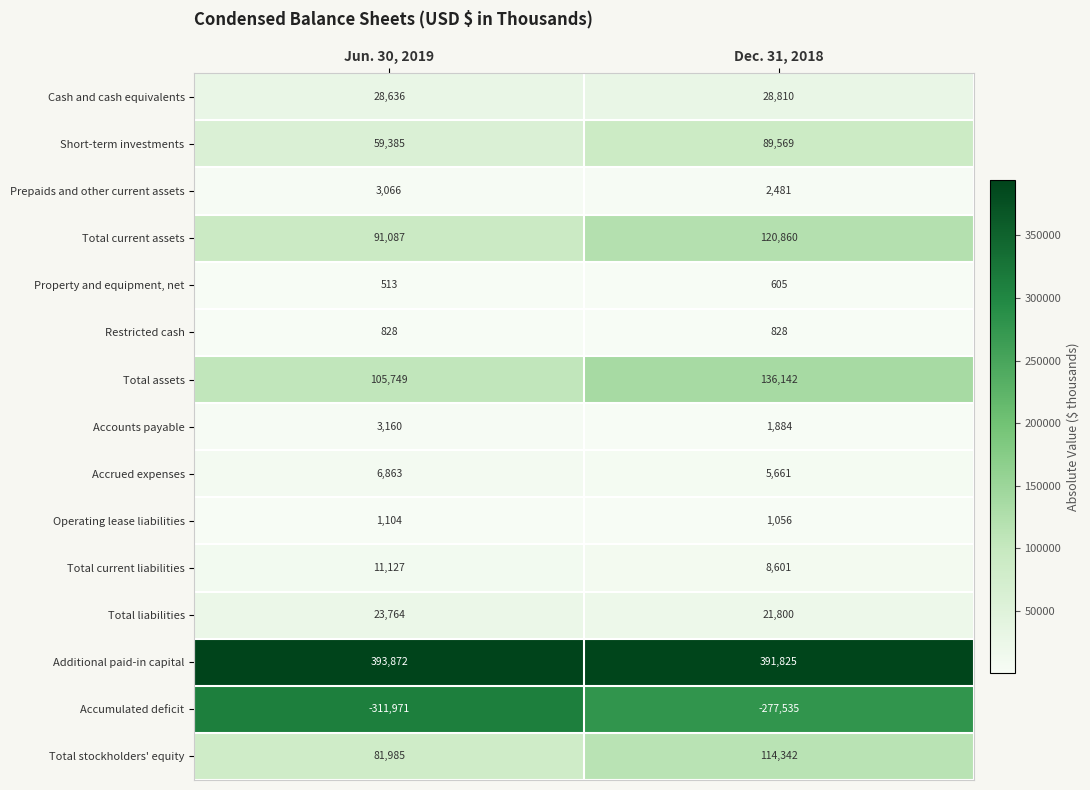

List the labels in order of Total assets value, smallest first.

Jun. 30, 2019, Dec. 31, 2018